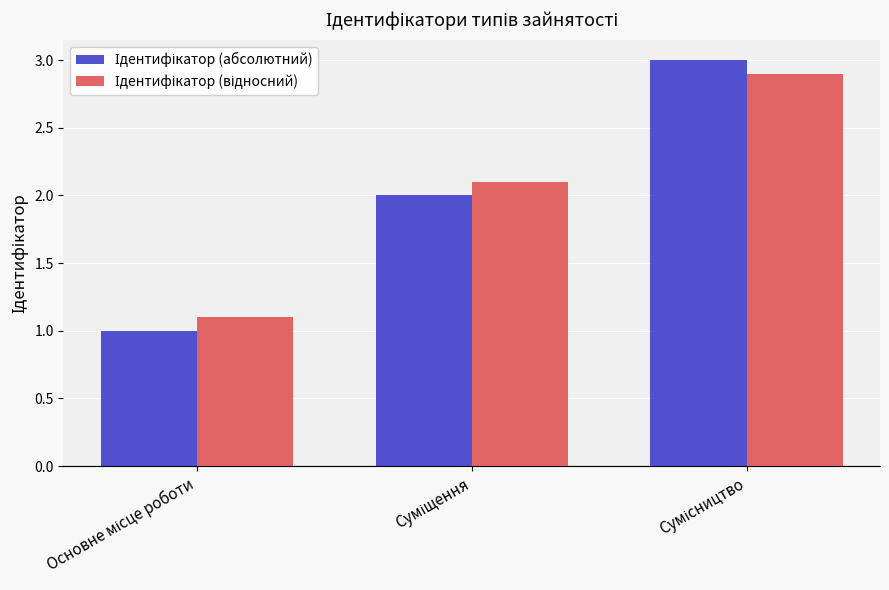

How many groups of bars are there?

3